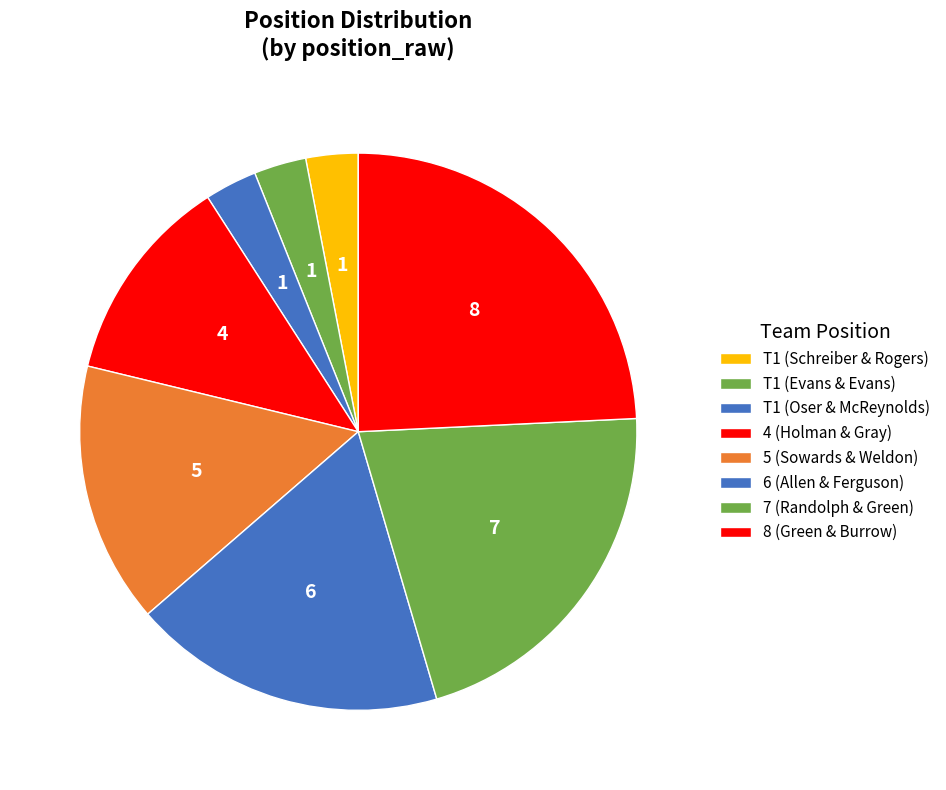

Count the number of slices in the pie.

8